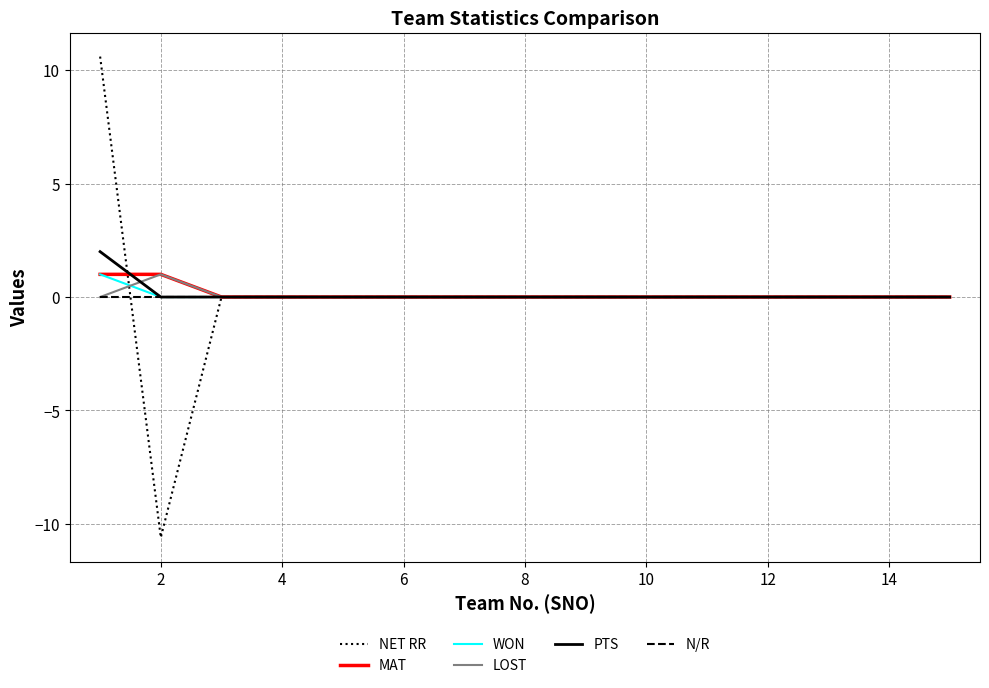

What is the greatest value displayed?

10.6